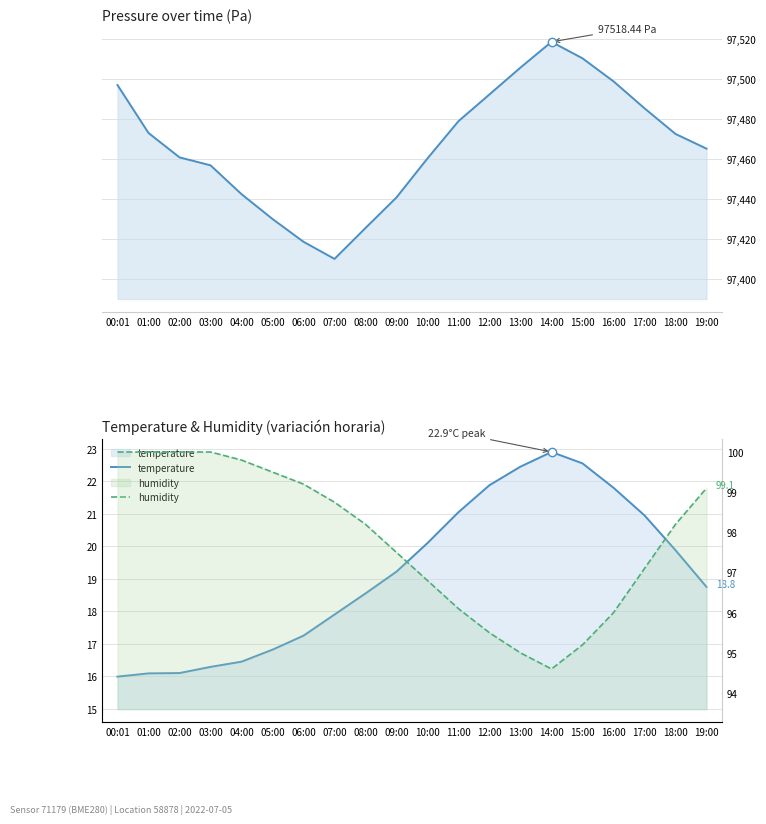

What is the label of the 13th point from the right?

07:00